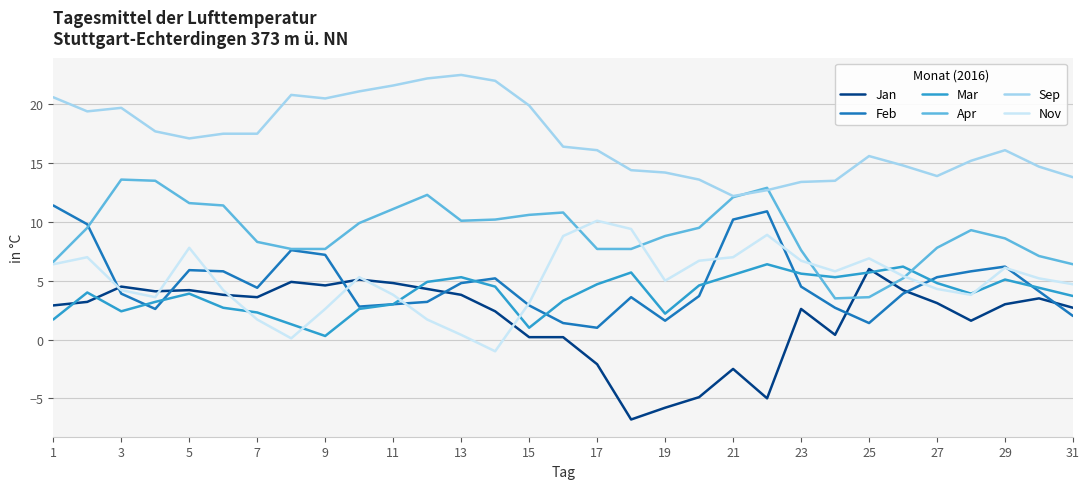

Rank the series by their maximum value, from highest to lowest.

Sep, Apr, Feb, Nov, Mar, Jan